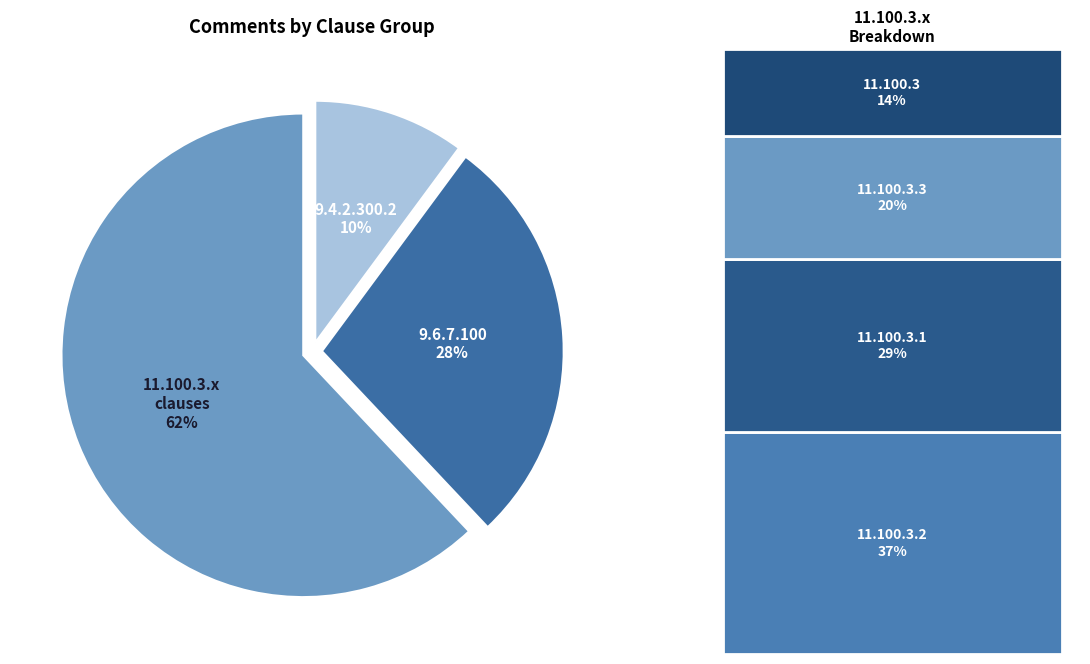

To the nearest percent, what is the average slice percentage?

33%